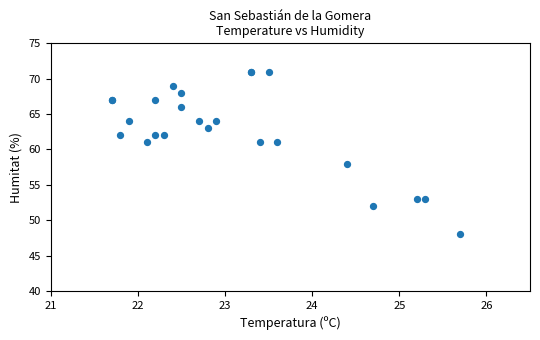

What Y value in the scatter plot is closest to 59?

58